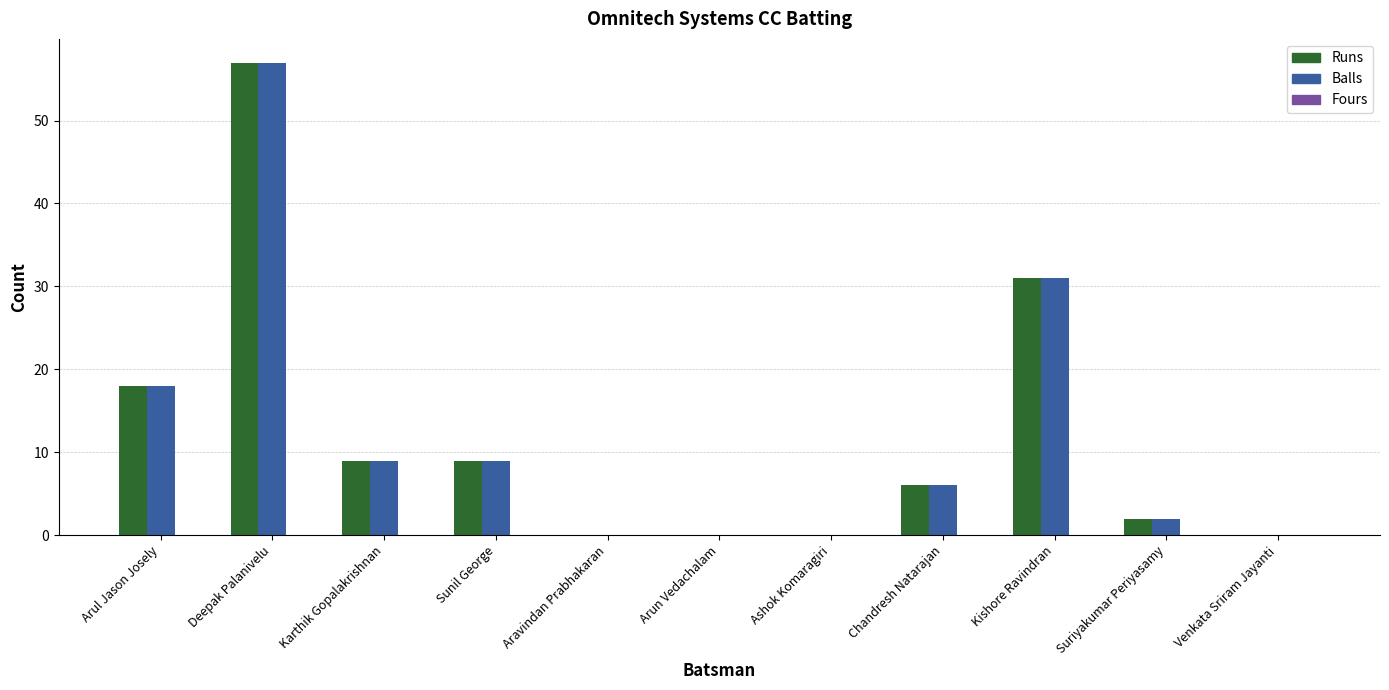

The Runs series shows 33 at Arun Vedachalam. True or false?

False